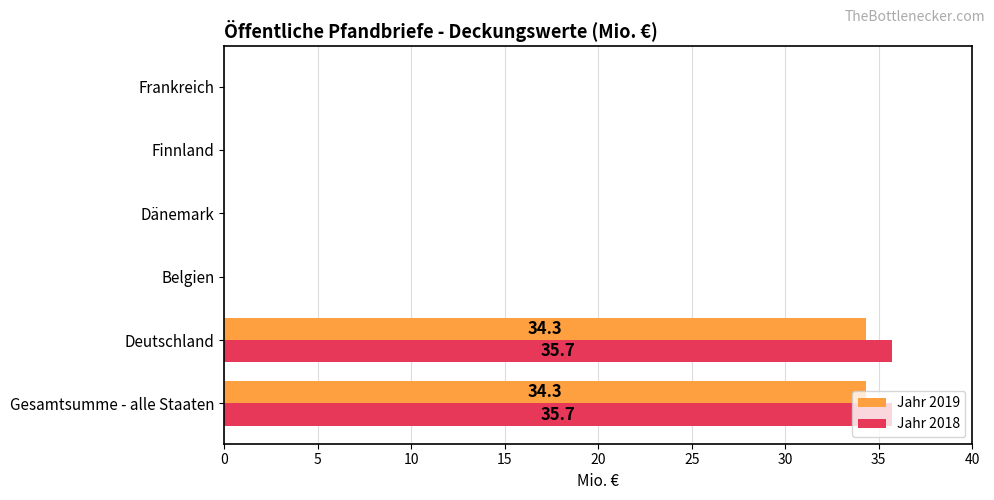

How many categories are shown in the chart?

6